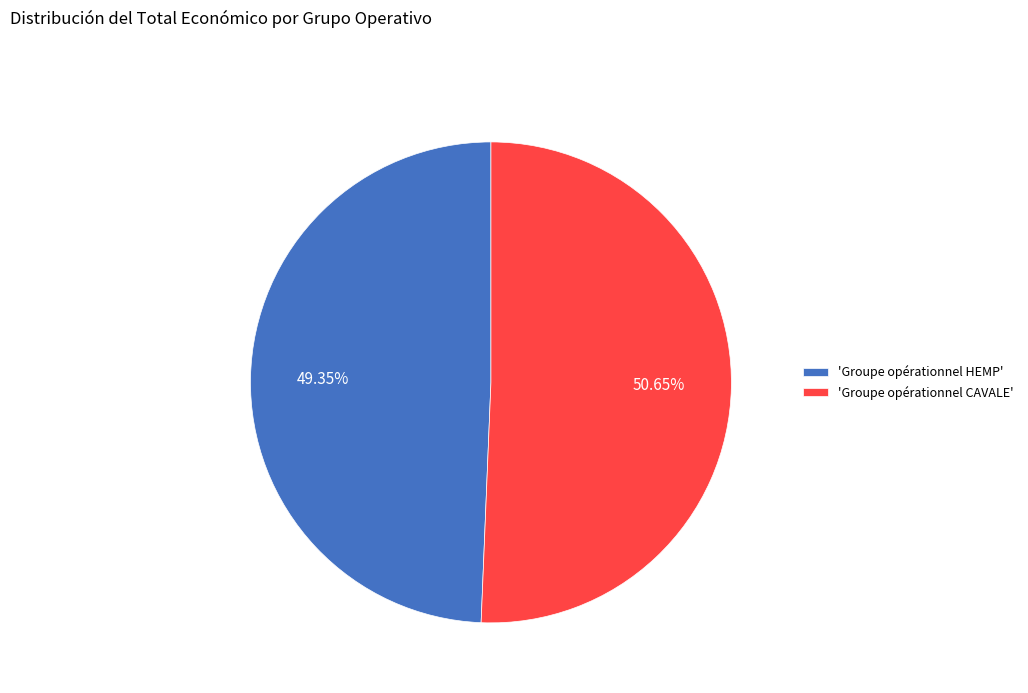

Between 'Groupe opérationnel HEMP' and 'Groupe opérationnel CAVALE', which is larger?

'Groupe opérationnel CAVALE'